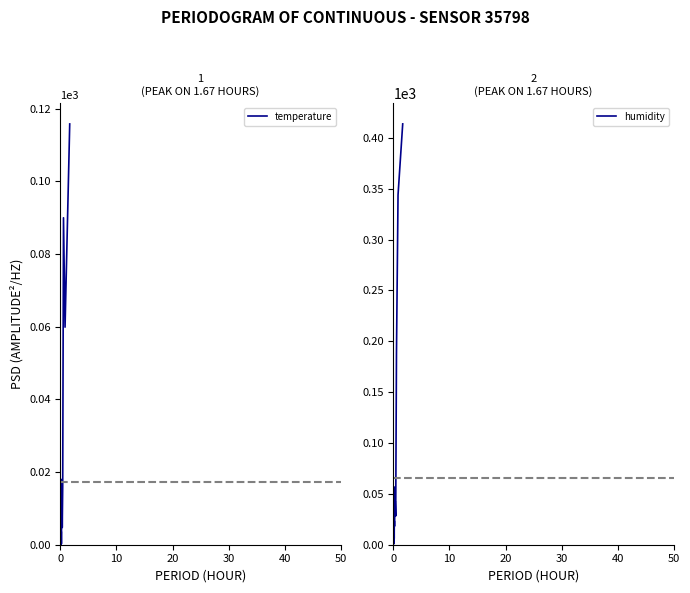

Rank the series by their maximum value, from lowest to highest.

temperature, humidity